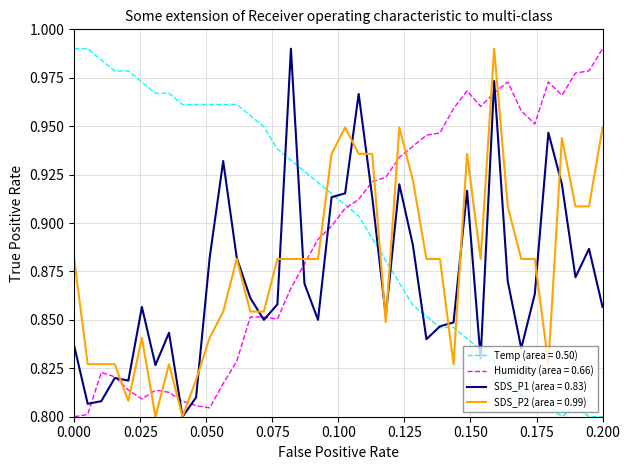

List the series in order of their overall mean, lowest first.

SDS_P1 (area = 0.83), SDS_P2 (area = 0.99), Humidity (area = 0.66), Temp (area = 0.50)